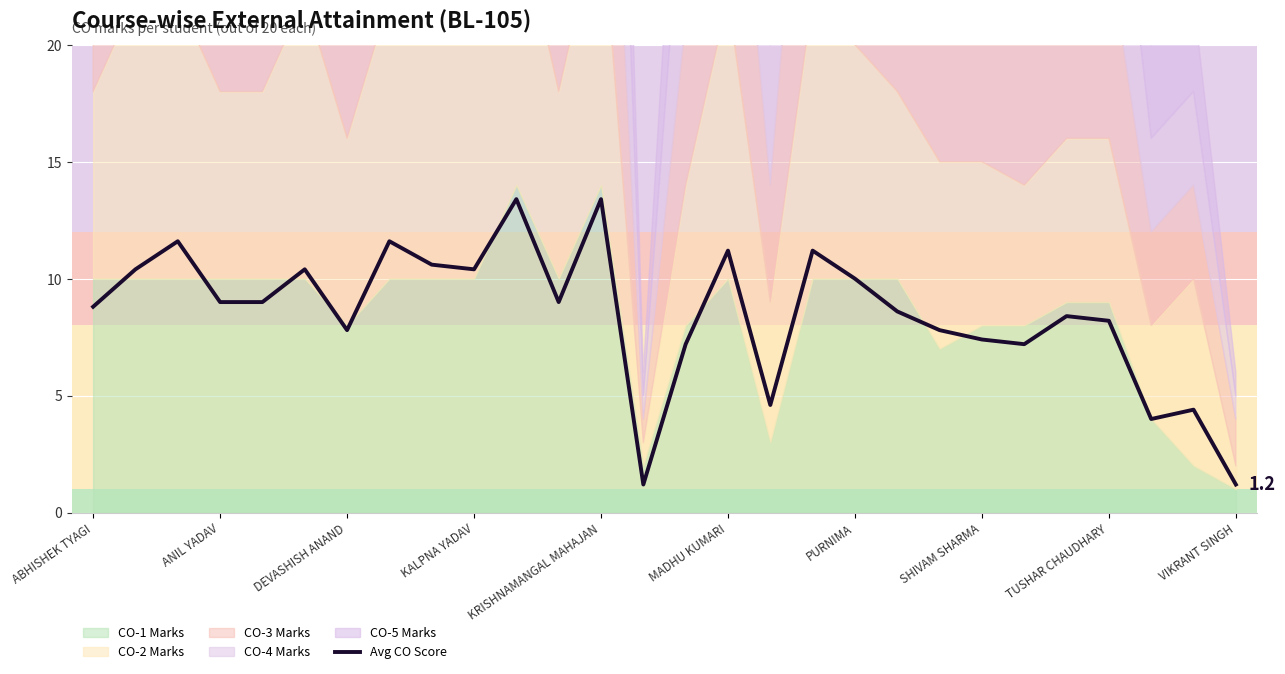

The Avg CO Score series shows 8.8 at ABHISHEK TYAGI. True or false?

True